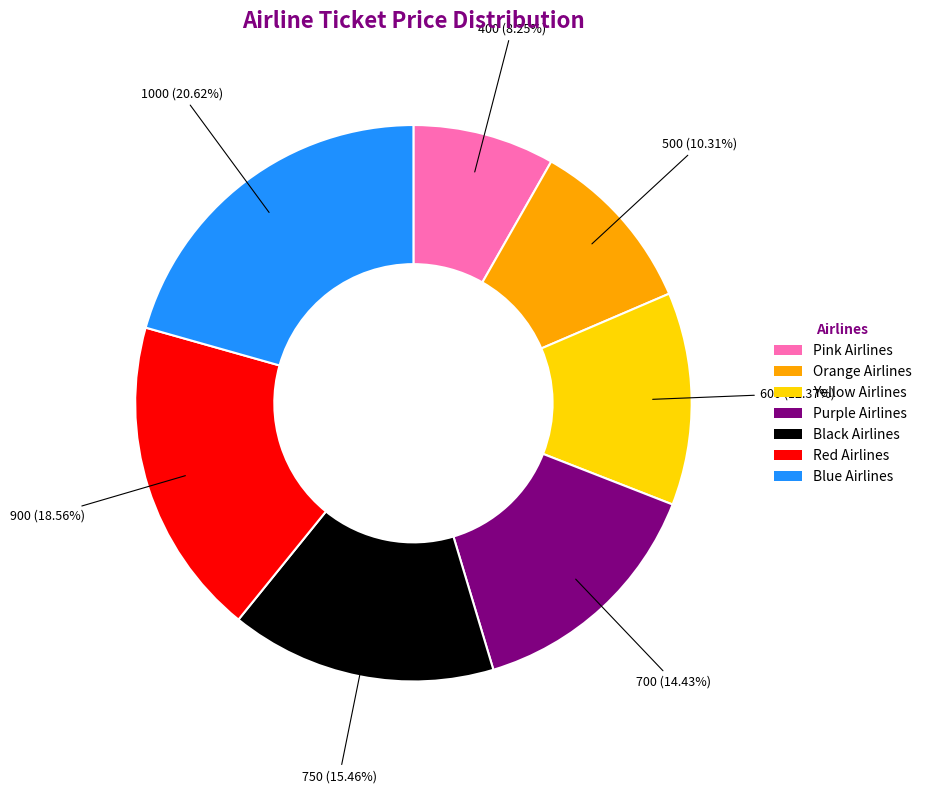

To the nearest percent, what percentage of the pie is Purple Airlines?

14%